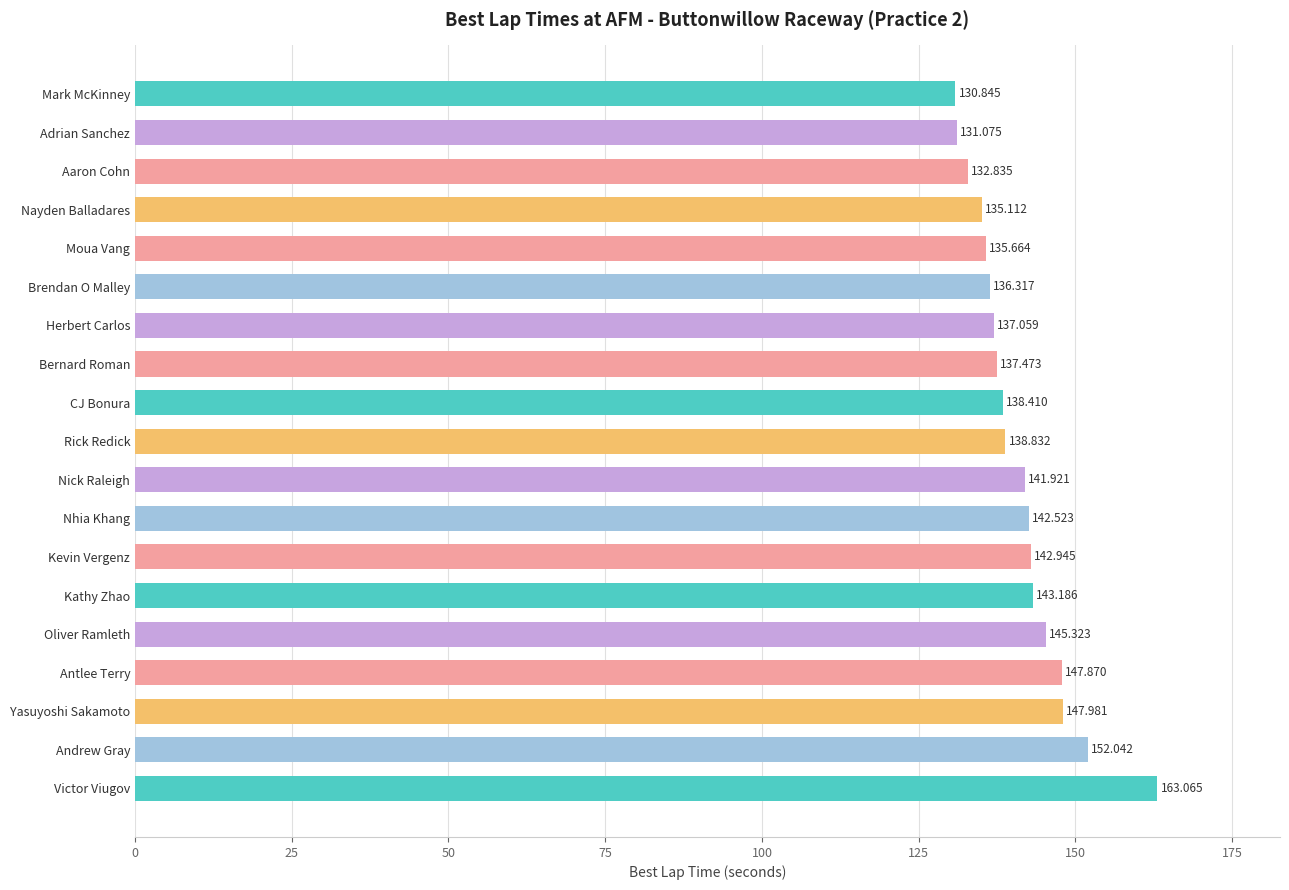

Rank the categories by value from lowest to highest.

Mark McKinney, Adrian Sanchez, Aaron Cohn, Nayden Balladares, Moua Vang, Brendan O Malley, Herbert Carlos, Bernard Roman, CJ Bonura, Rick Redick, Nick Raleigh, Nhia Khang, Kevin Vergenz, Kathy Zhao, Oliver Ramleth, Antlee Terry, Yasuyoshi Sakamoto, Andrew Gray, Victor Viugov